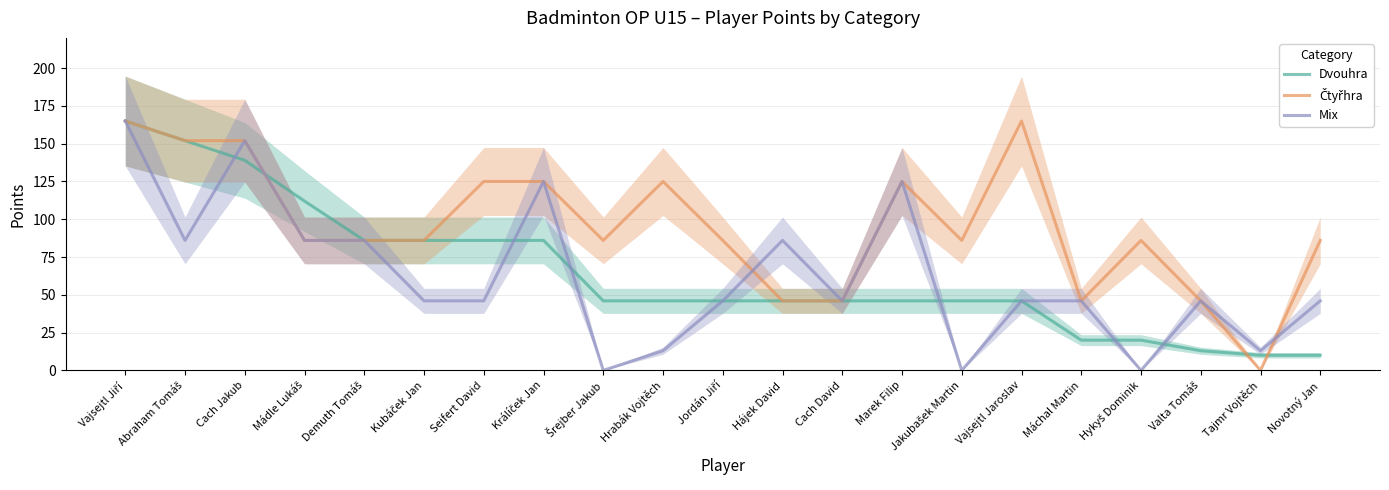

What is the minimum value for Dvouhra?

10